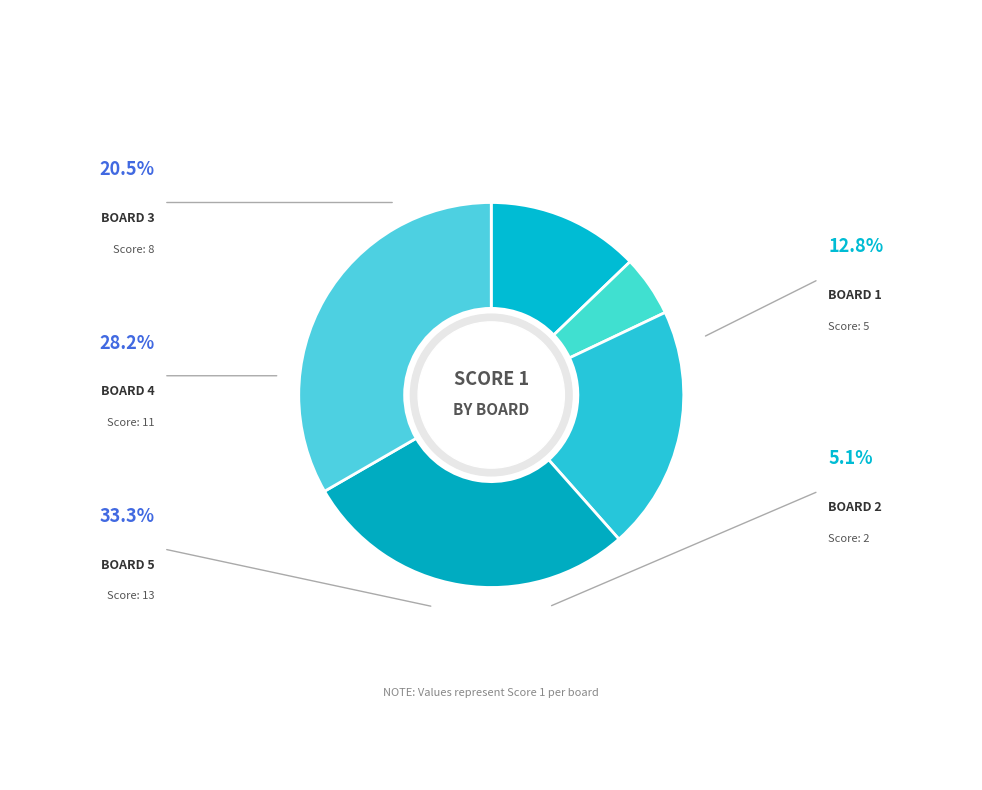

How many slices are in this pie chart?

5